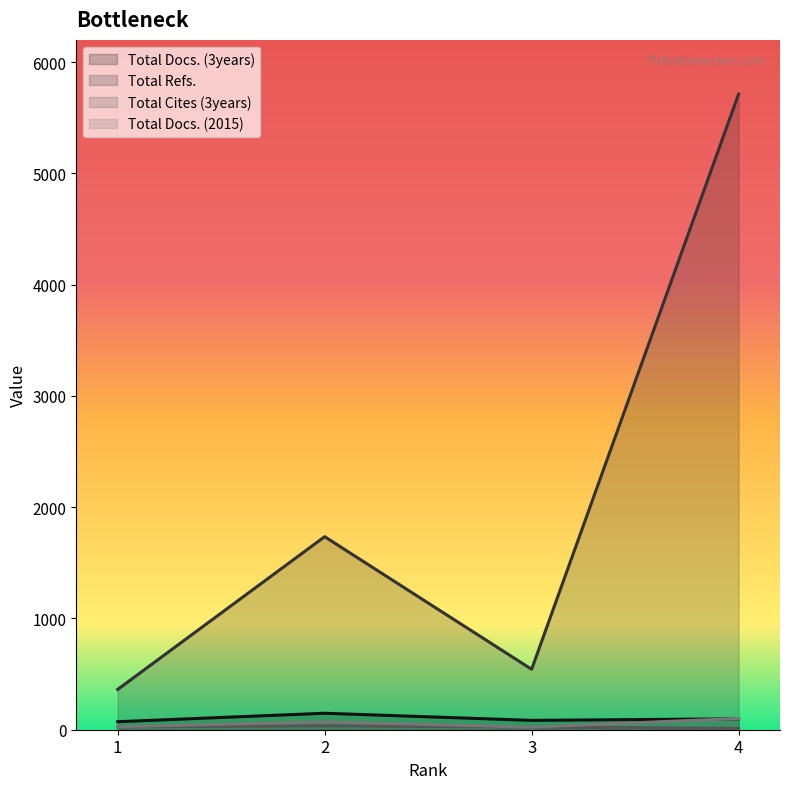

How many intersections are there between Total Docs. (2015) and Total Docs. (3years)?

1